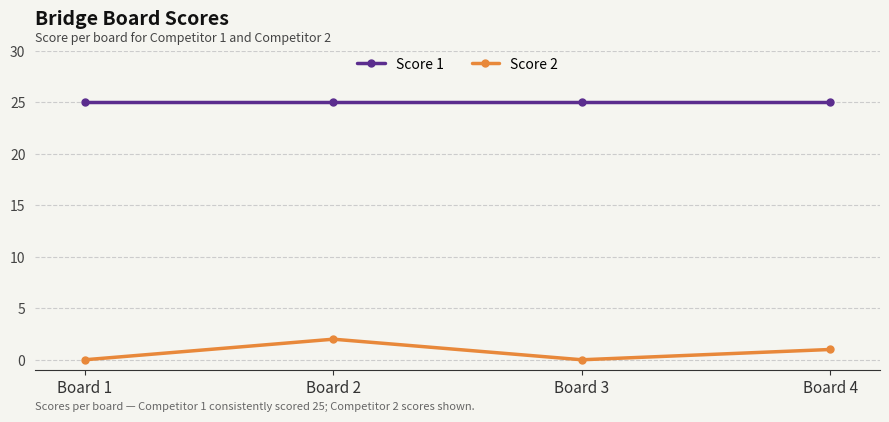

Which category has the highest value in the Score 2 series?

Board 2